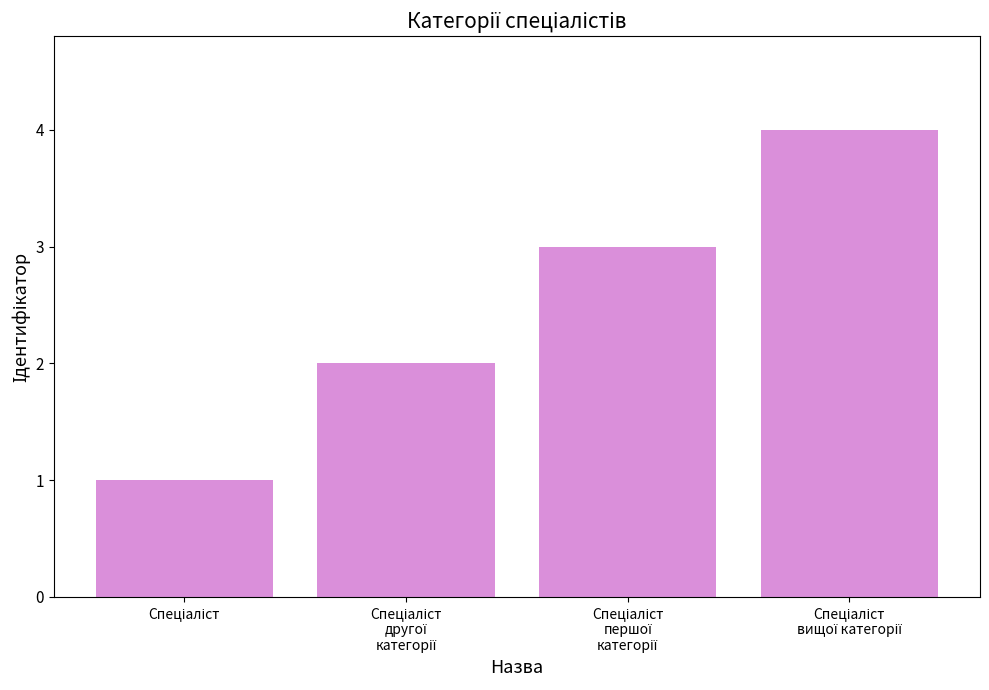

What is the maximum value shown in the chart?

4